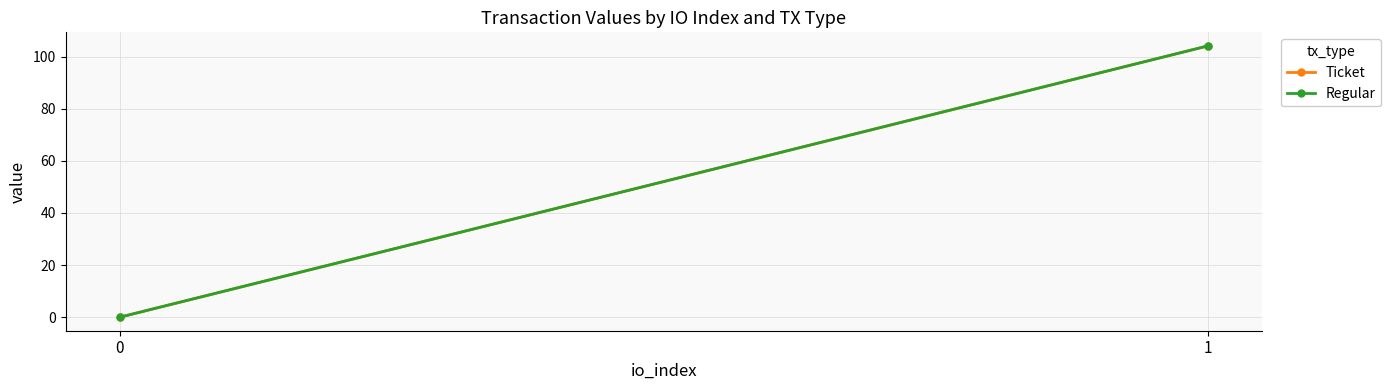

True or false: Regular has a value of 184.7 at 1.

False